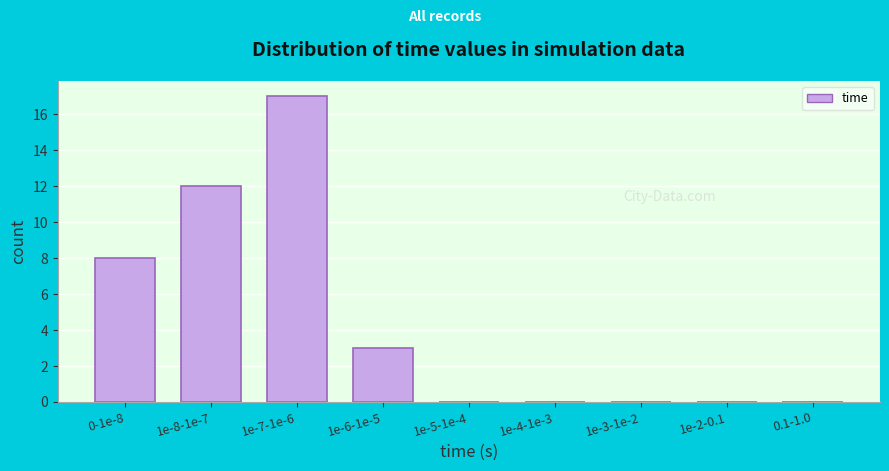

Reading left to right, extract all data points from this chart.

0-1e-8=8	1e-8-1e-7=12	1e-7-1e-6=17	1e-6-1e-5=3	1e-5-1e-4=0	1e-4-1e-3=0	1e-3-1e-2=0	1e-2-0.1=0	0.1-1.0=0